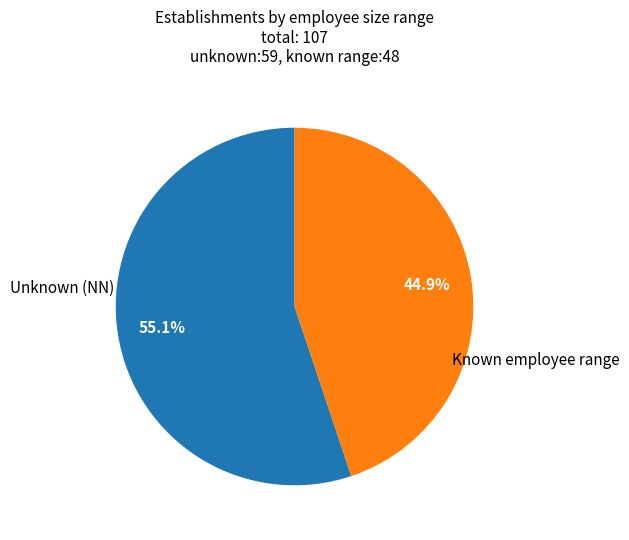

Is there any slice that represents more than half of the pie?

Yes